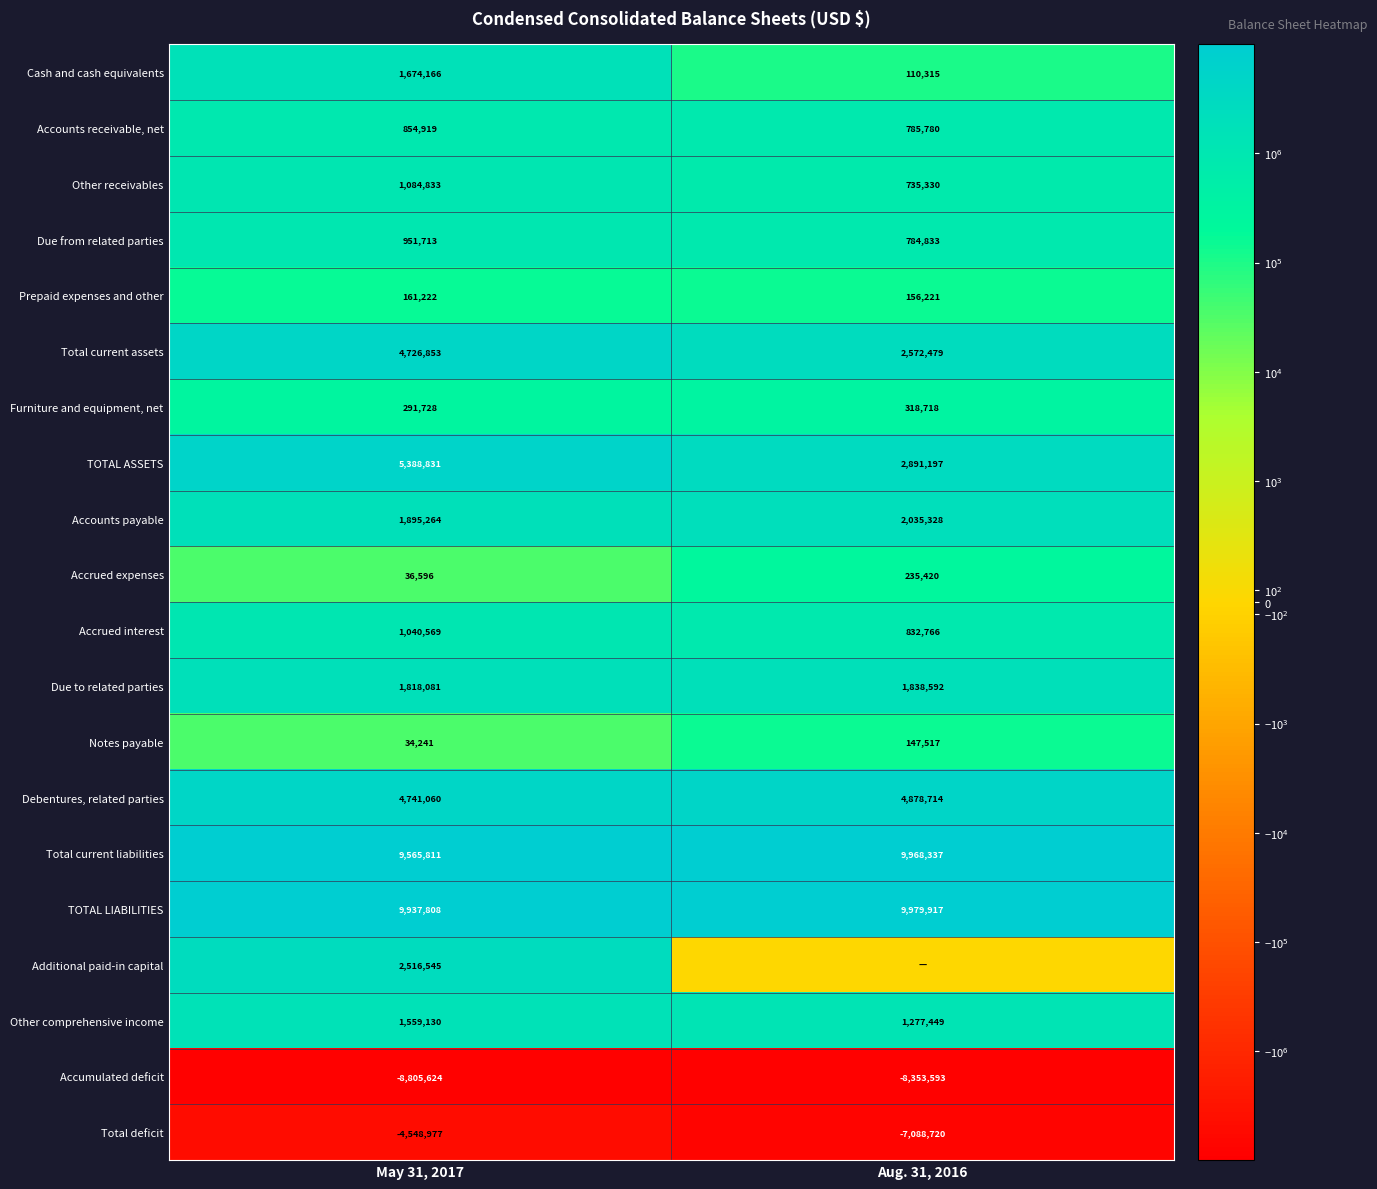

Rank the categories by Prepaid expenses and other value from highest to lowest.

May 31, 2017, Aug. 31, 2016